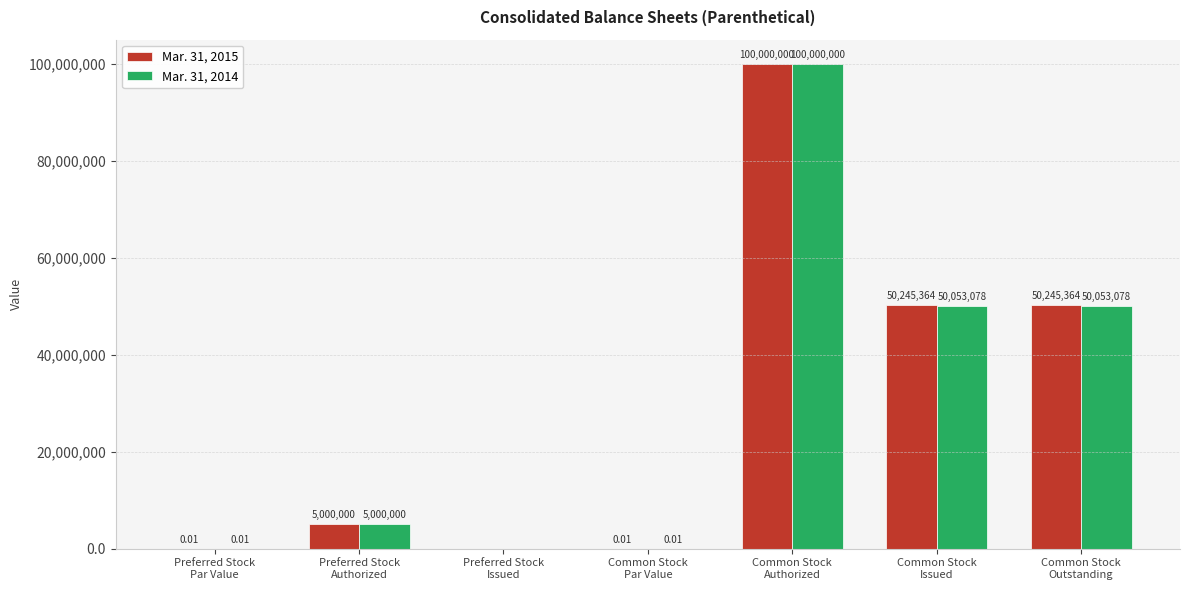

How many positive values does the Mar. 31, 2014 series have?

6